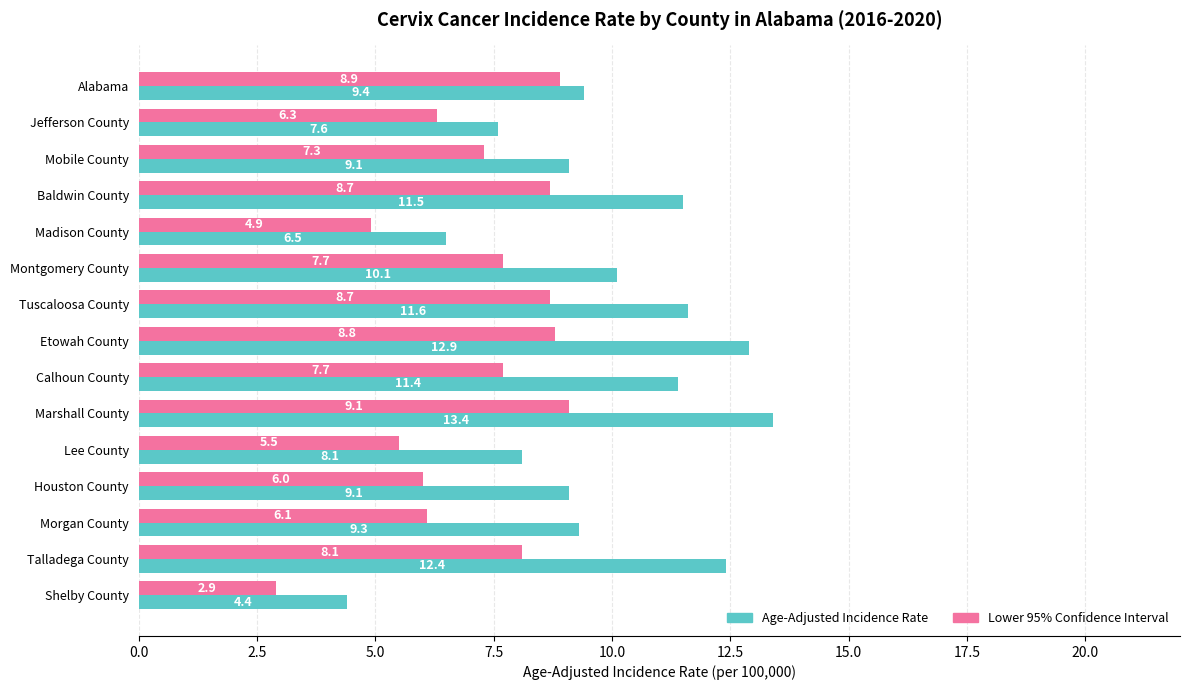

What is the maximum value shown in the chart?

13.4